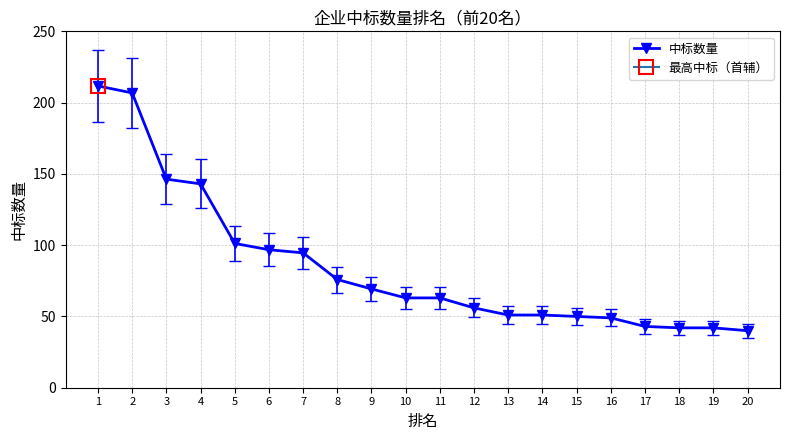

What is the difference between the values at 17 and 11?

20.0